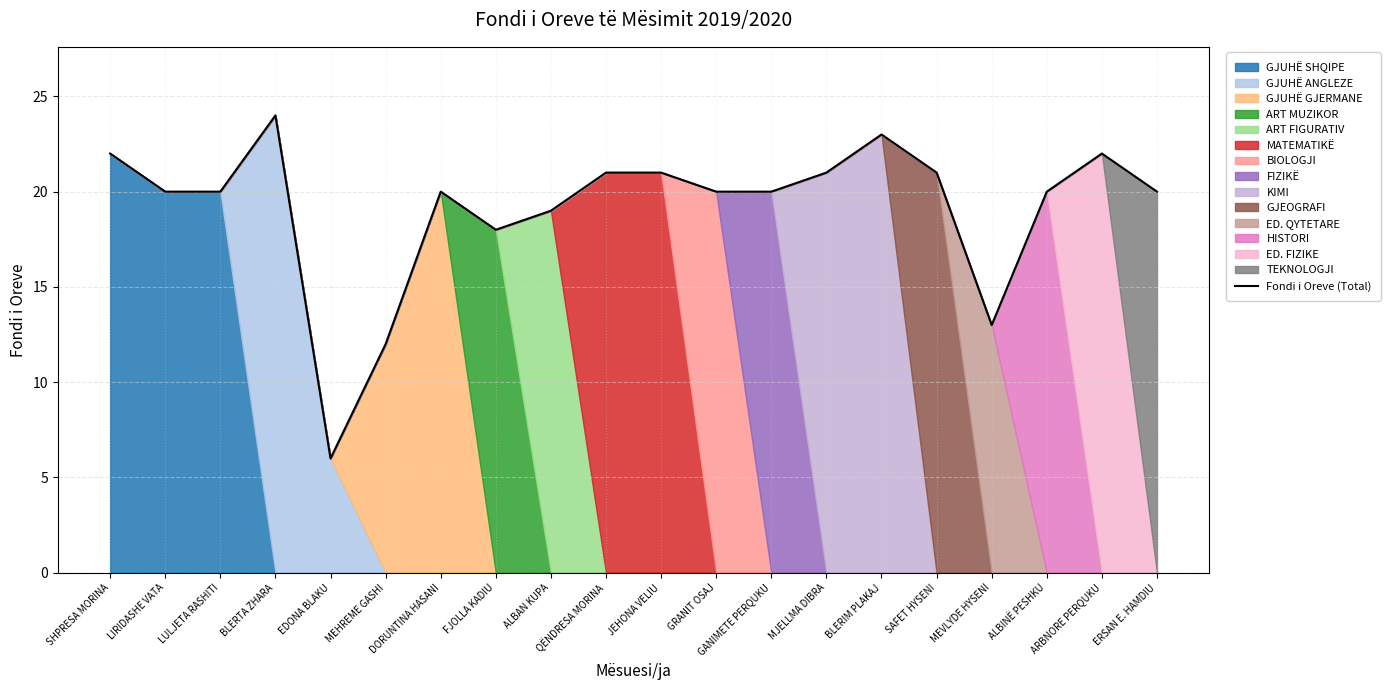

True or false: the data shows 21 at JEHONA VELIU.

True